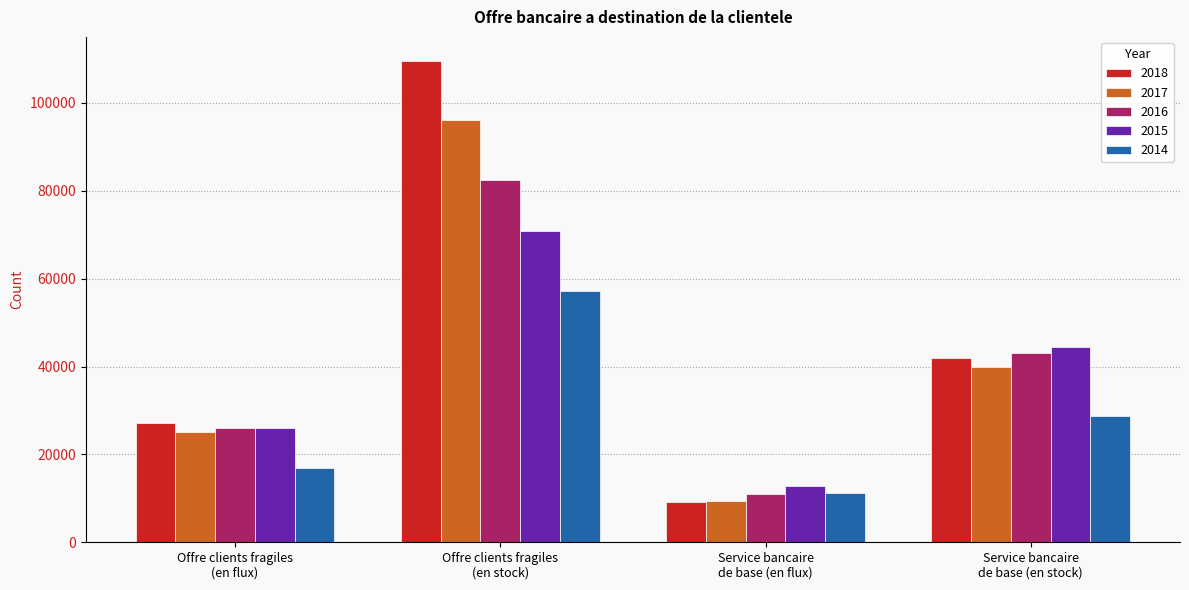

True or false: 2017 has a value of 25094 at Offre clients fragiles
(en flux).

True